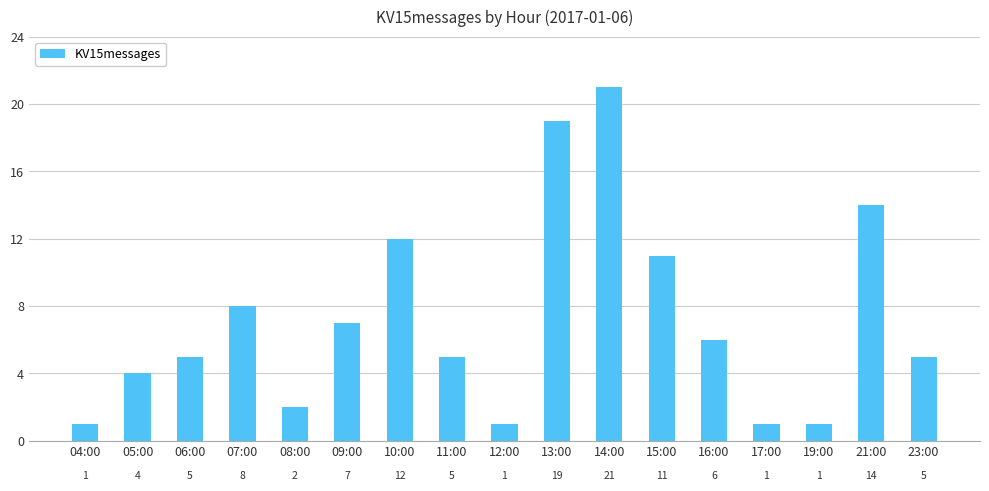

What is the sum of all values?

123